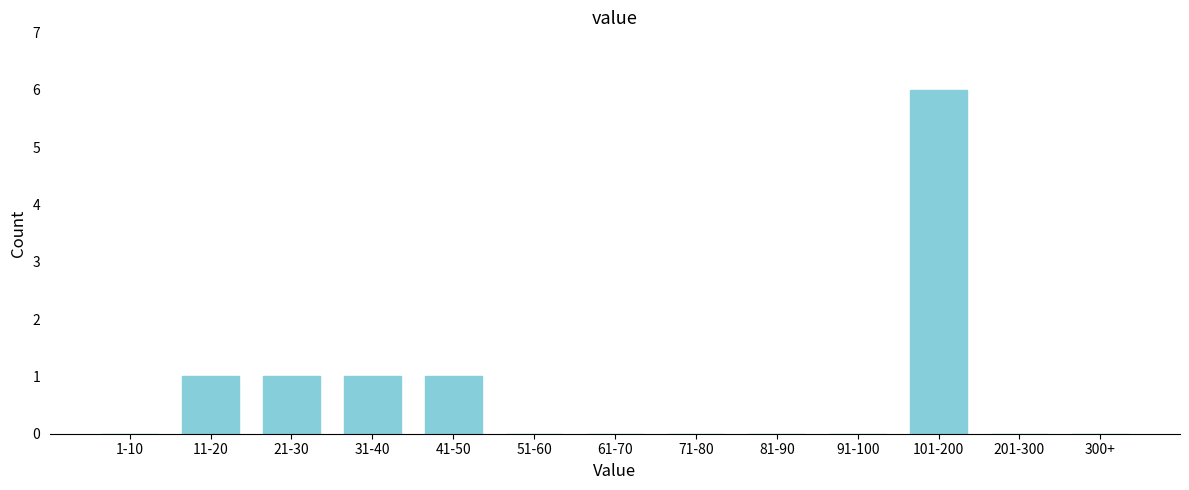

Reading left to right, list all the values displayed in this chart.

1-10=0	11-20=1	21-30=1	31-40=1	41-50=1	51-60=0	61-70=0	71-80=0	81-90=0	91-100=0	101-200=6	201-300=0	300+=0